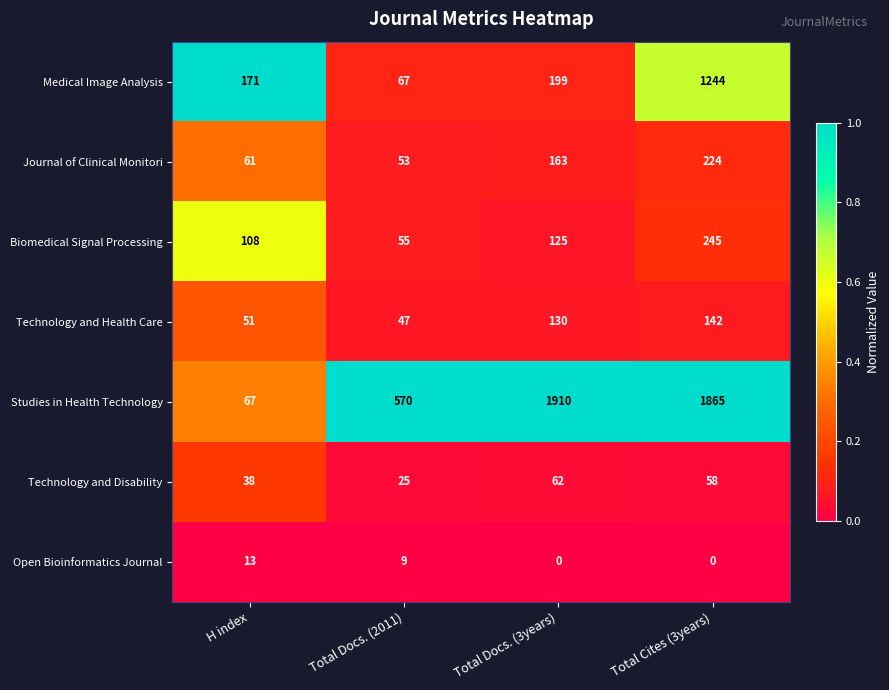

At how many categories does at least one series exceed 0?

4